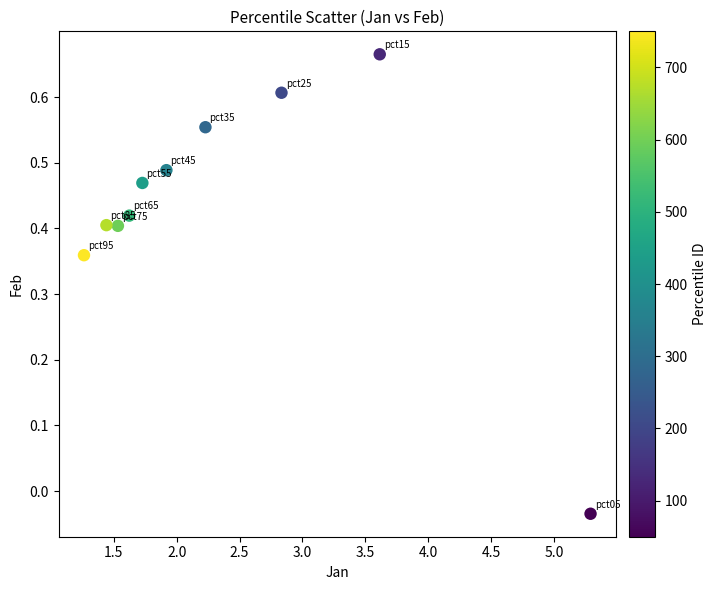

What is the range of X values (max minus min)?

4.0